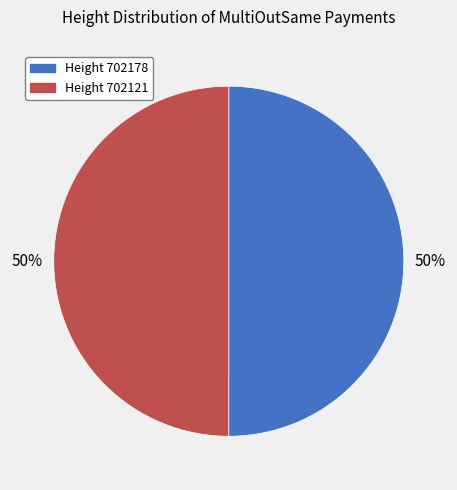

Count the number of slices in the pie.

2